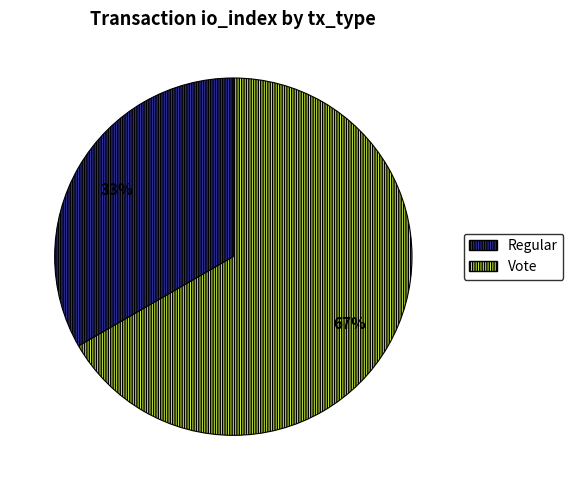

Is there any slice that represents more than half of the pie?

Yes